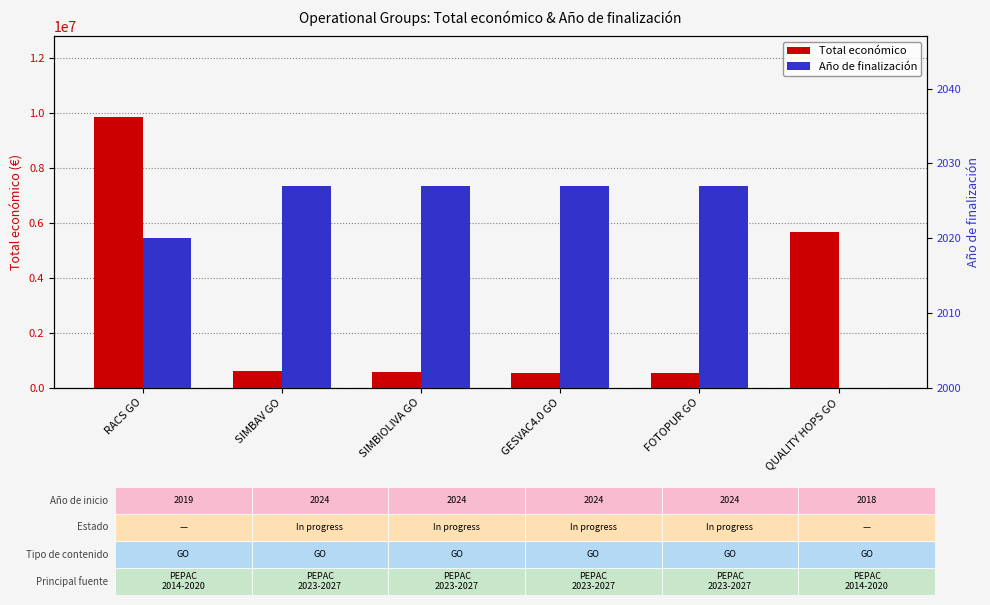

Does the chart contain any negative values?

No